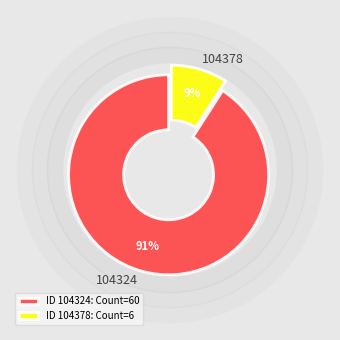

How many slices are in this pie chart?

2